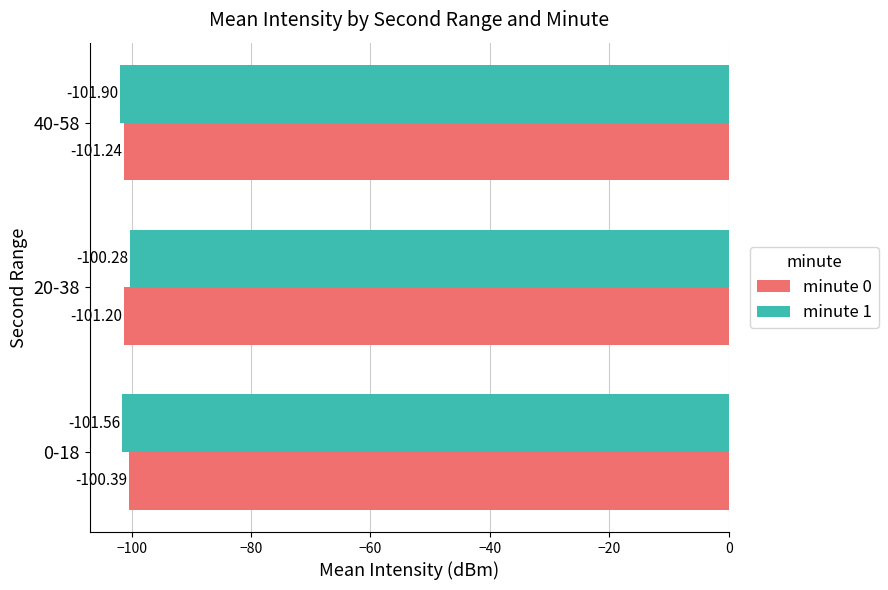

At how many categories does at least one series exceed -101?

2